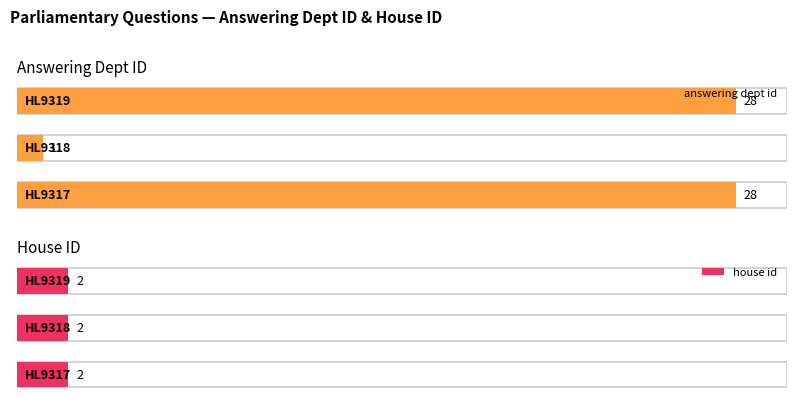

Is it true that answering dept id equals 1 at HL9318?

False